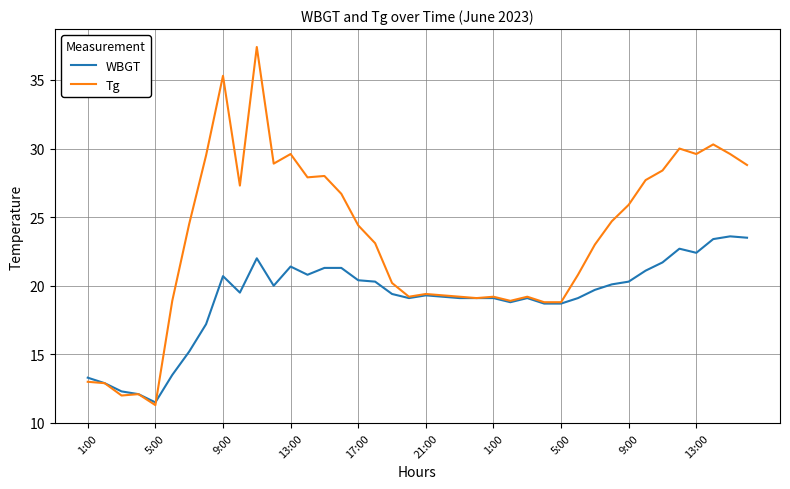

Which series has the largest total across all categories?

Tg